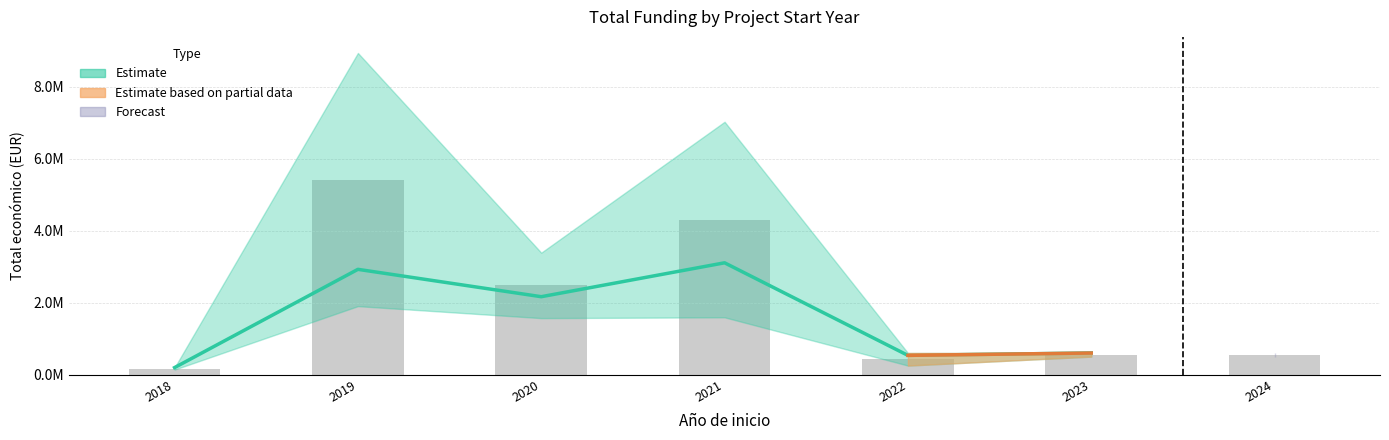

Reading right to left, extract all data points from this chart.

mean_total: 507255	599444	533449	3108400	2165389	2926547	193727
lower_total: 499059	499059	249910	1591588	1569661	1902784	137807
upper_total: 599134	599820	599820	7031291	3390078	8945200	193727